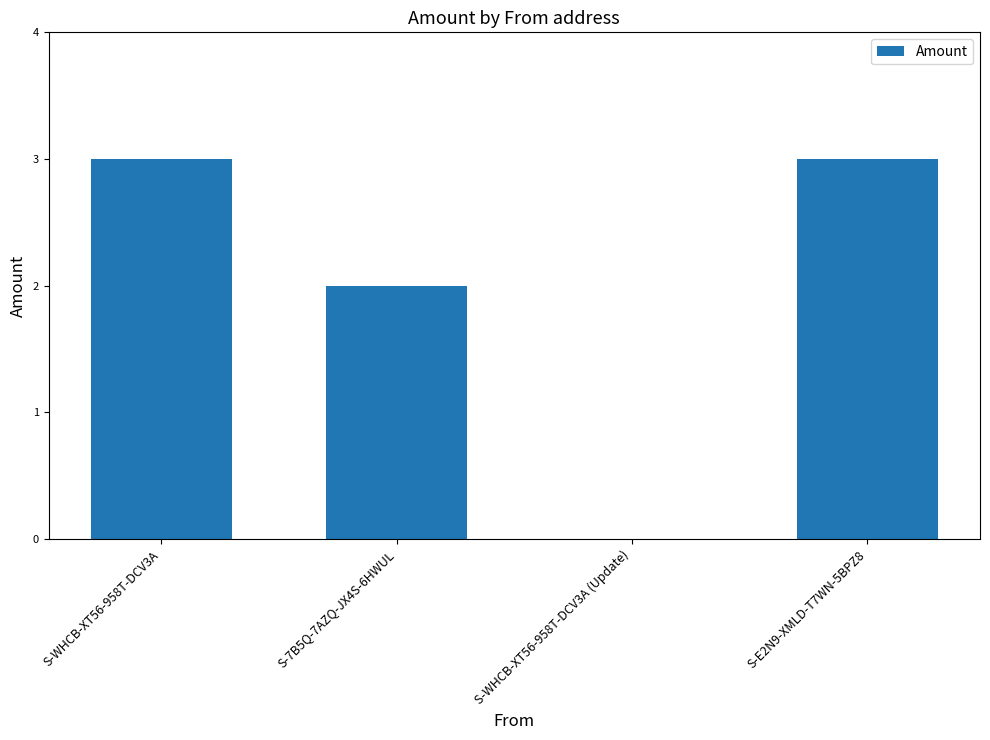

Reading left to right, list all the values displayed in this chart.

3	2	0	3